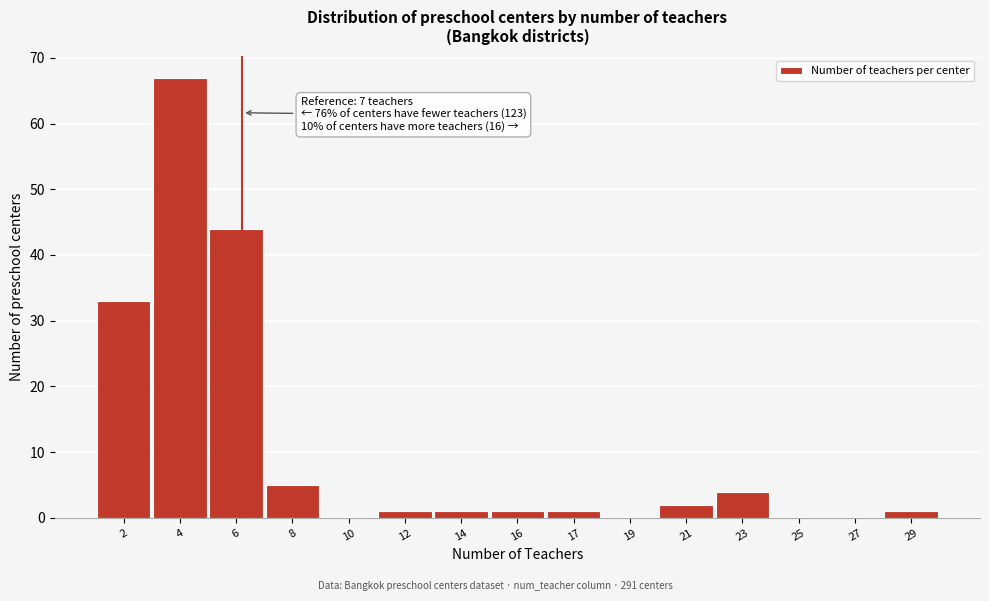

Reading left to right, what are all the values shown in this chart?

2=33	4=67	6=44	8=5	10=0	12=1	14=1	16=1	17=1	19=0	21=2	23=4	25=0	27=0	29=1